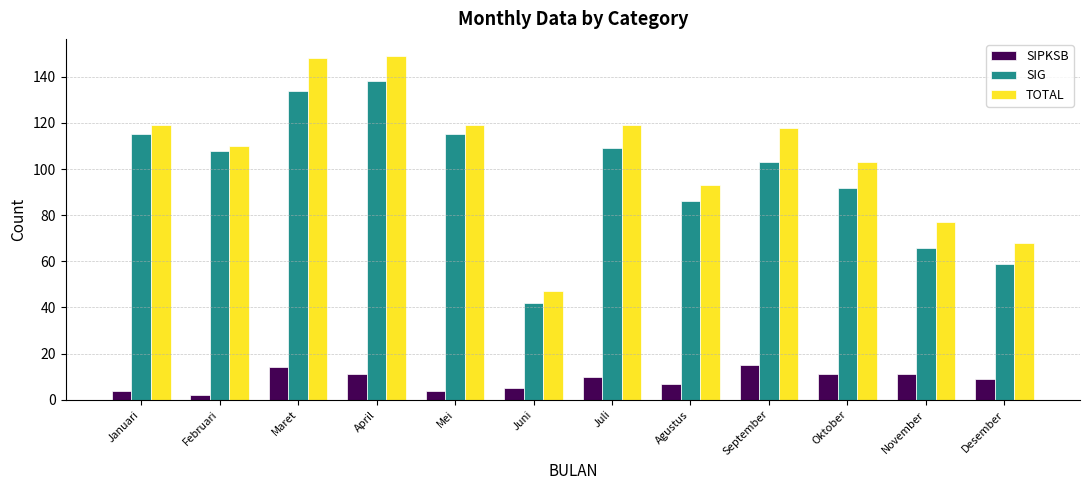

What is the label of the 8th bar from the right?

Mei